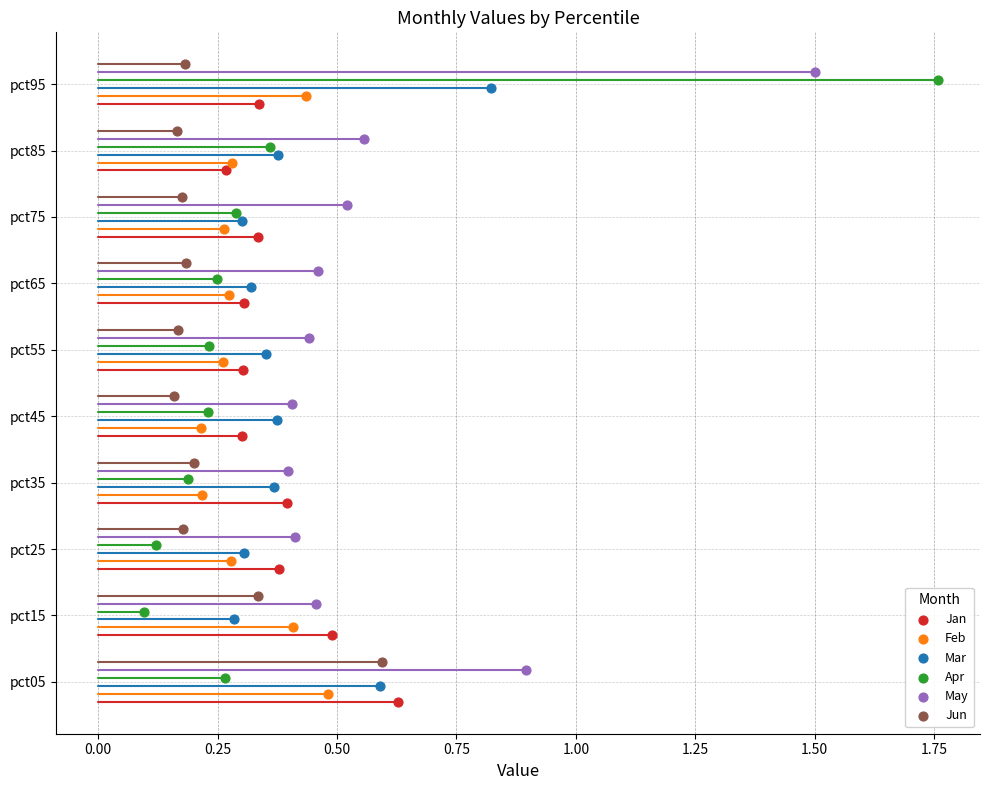

What are all the series names shown in the legend?

Jan, Feb, Mar, Apr, May, Jun